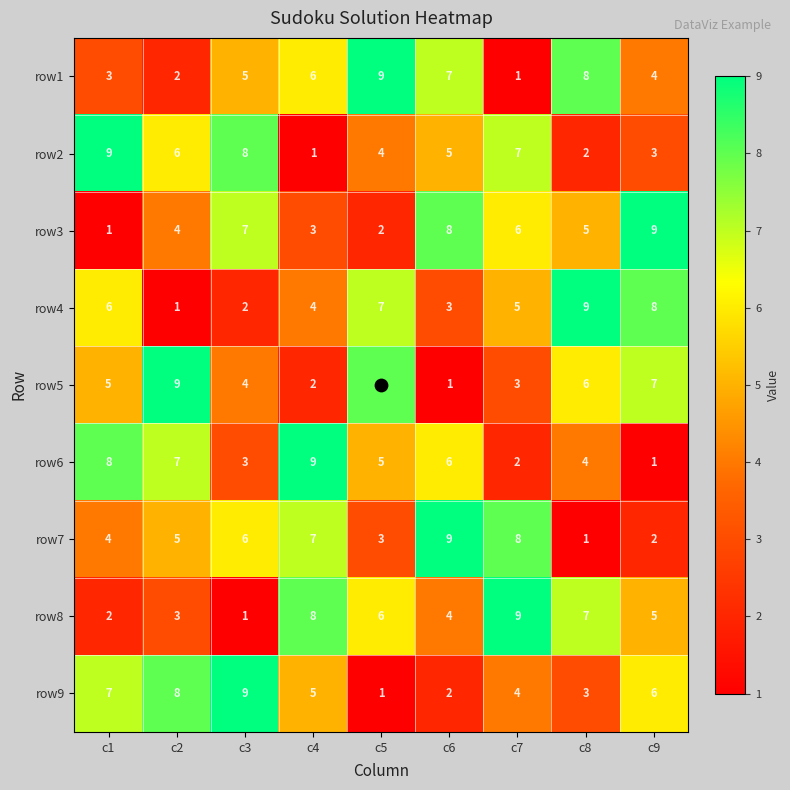

Which series changed the most between c2 and c8?

row4